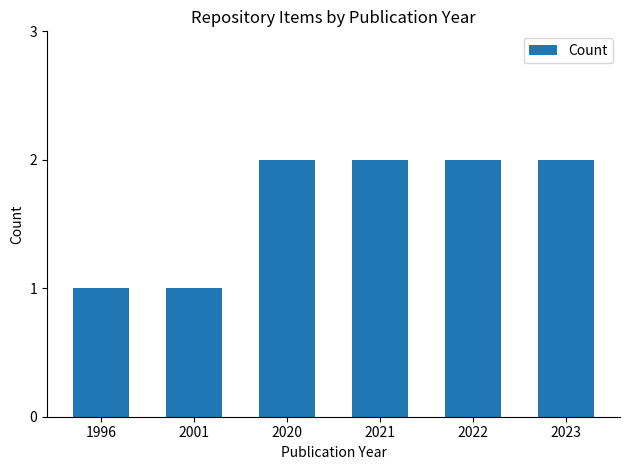

The chart shows a value of 2 at 2001. True or false?

False